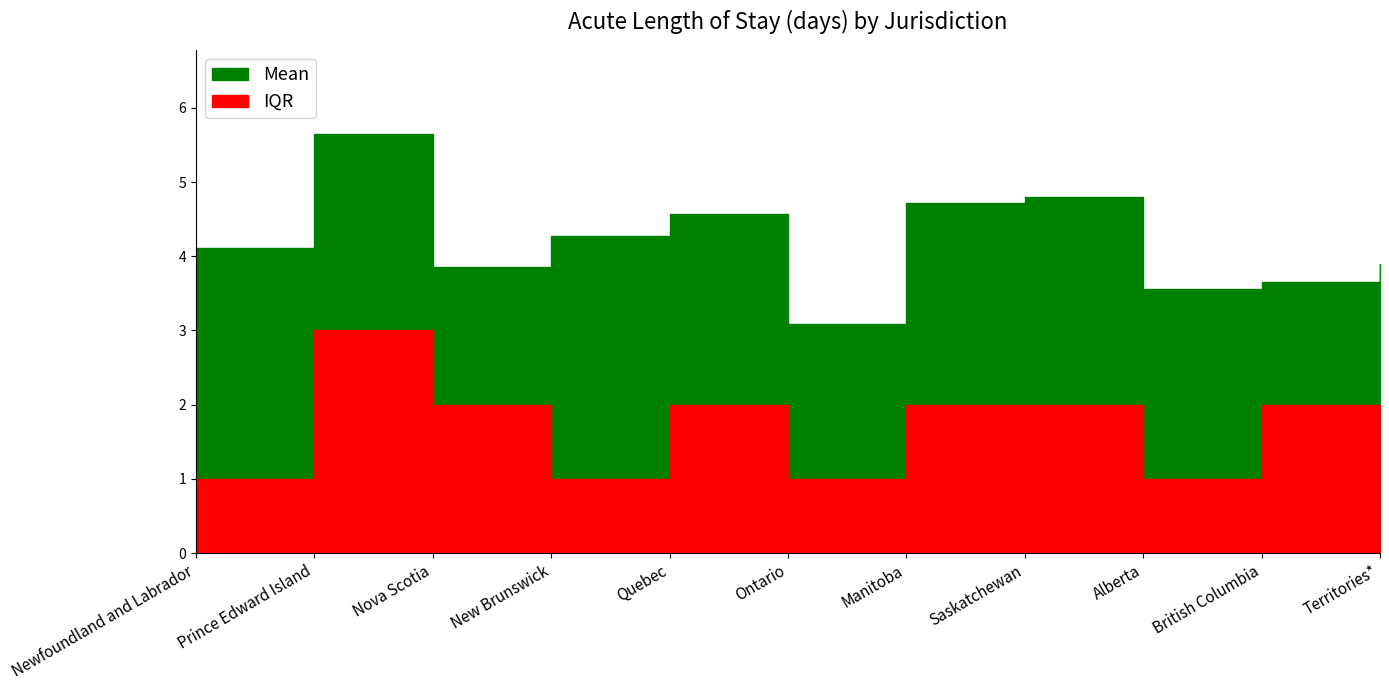

At how many categories does at least one series exceed 5?

1